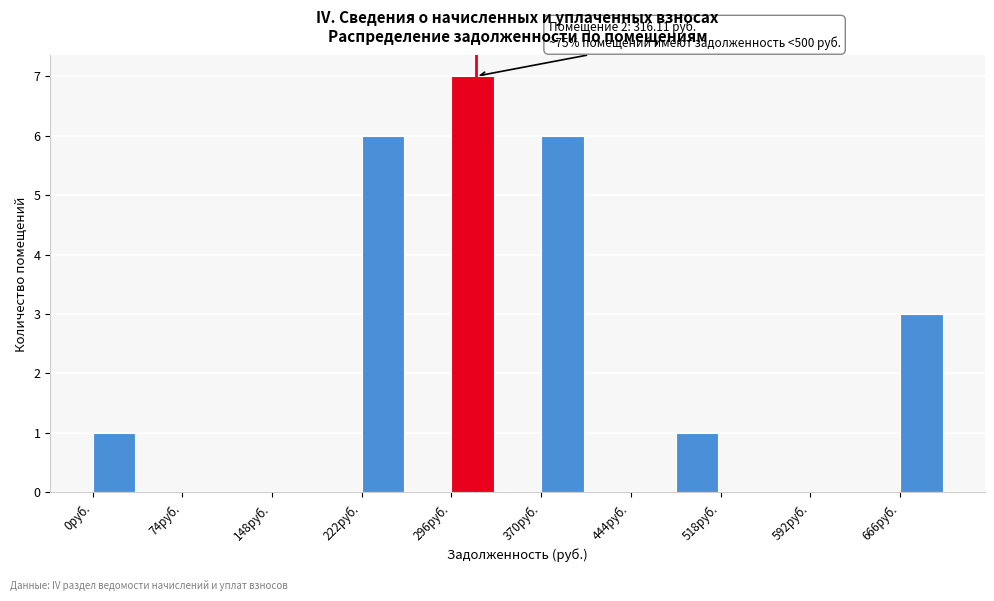

Around what value on the x-axis is the tallest bar? Give the approximate position of its centre, as read against the axis.

310